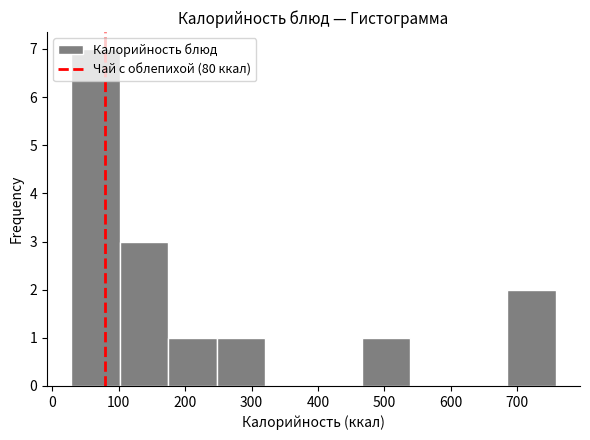

What is the height of the bar covering 680 to 760 on the x-axis? Neither the bar edges nor the heights are printed on the chart, so give them approximately, as read against the axes.

2